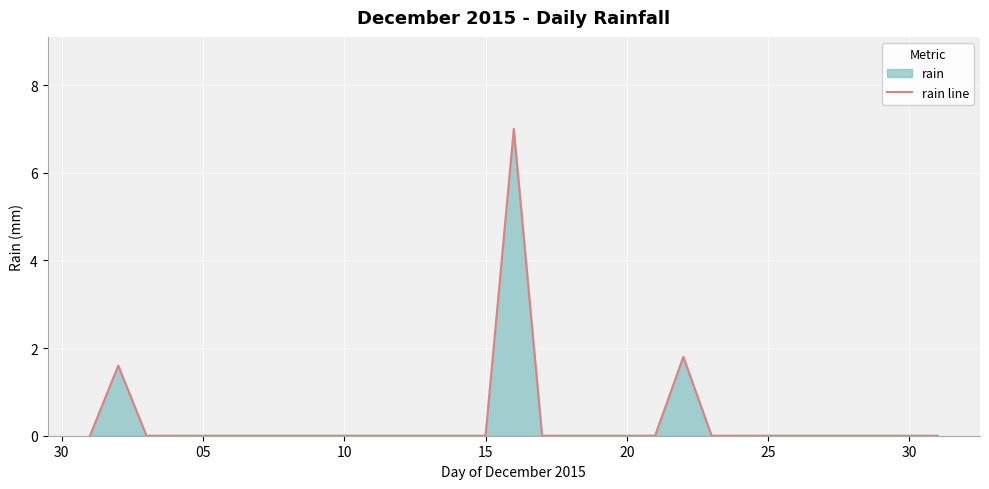

How many series are shown in this chart?

1